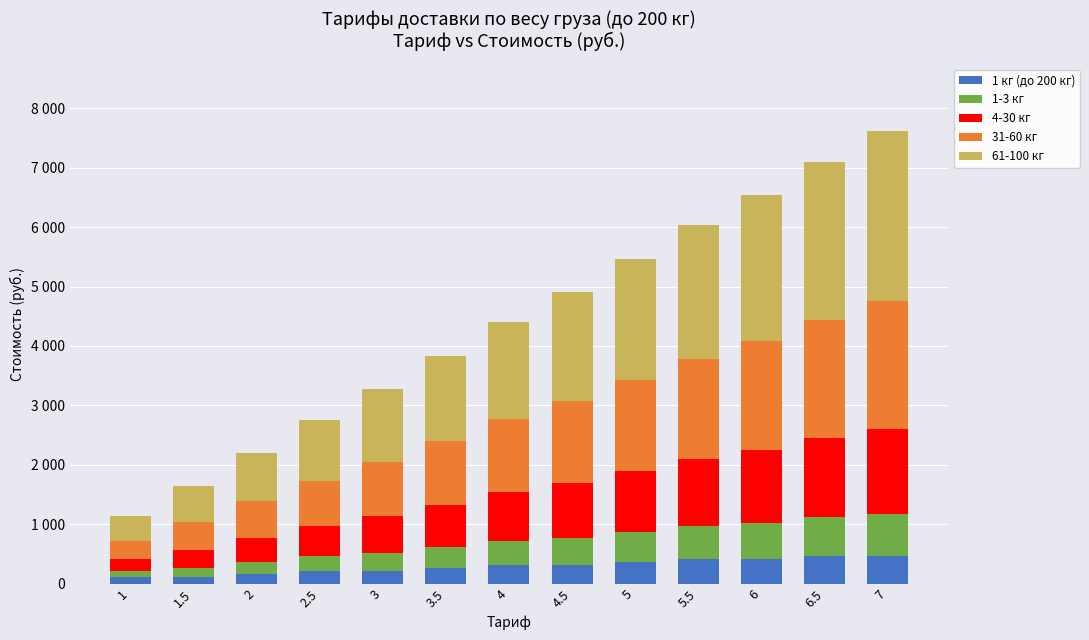

What position from the left is 1?

1